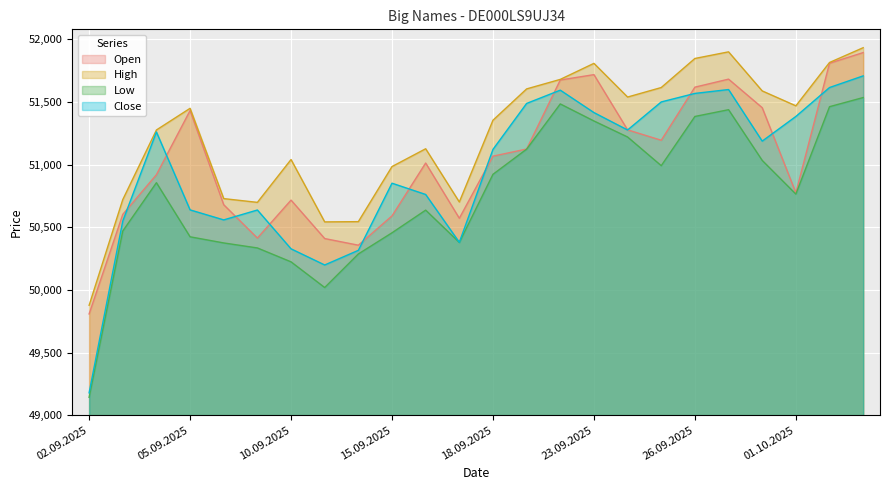

True or false: High and Low cross at least once.

False